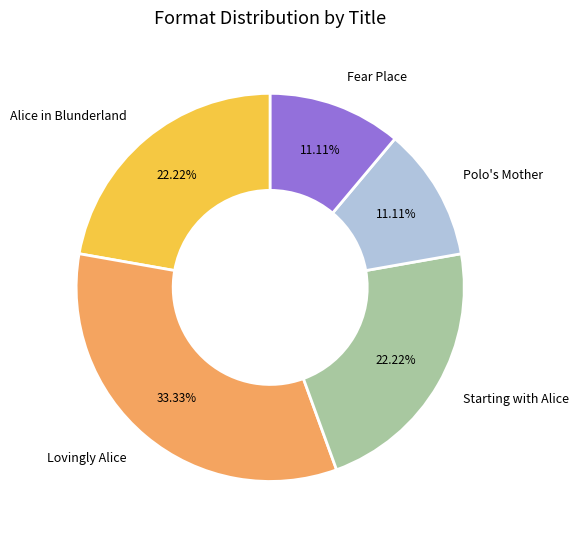

What portion of the pie excludes Polo's Mother?

88.9%